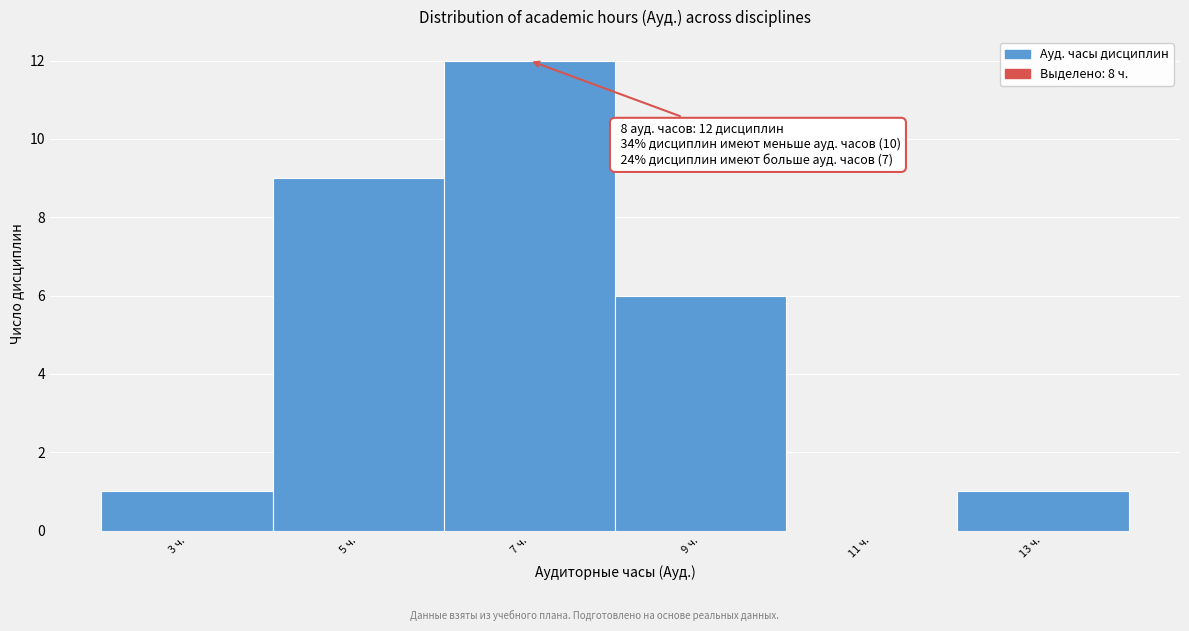

Reading left to right, extract all data points from this chart.

3 ч.=1	5 ч.=9	7 ч.=12	9 ч.=6	11 ч.=0	13 ч.=1